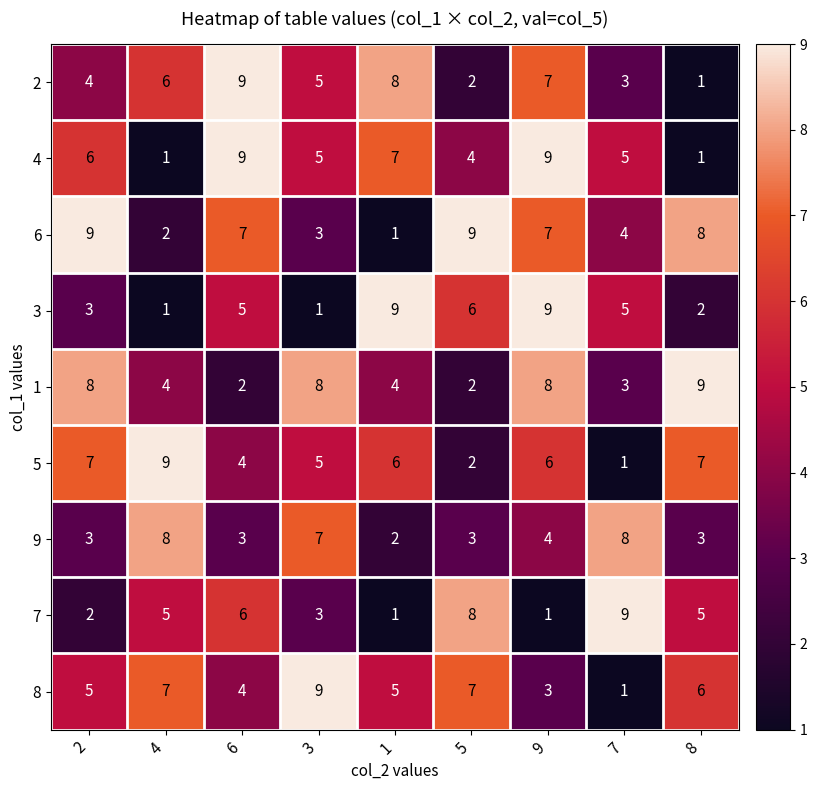

True or false: 5 has a value of 1 at 7.

True